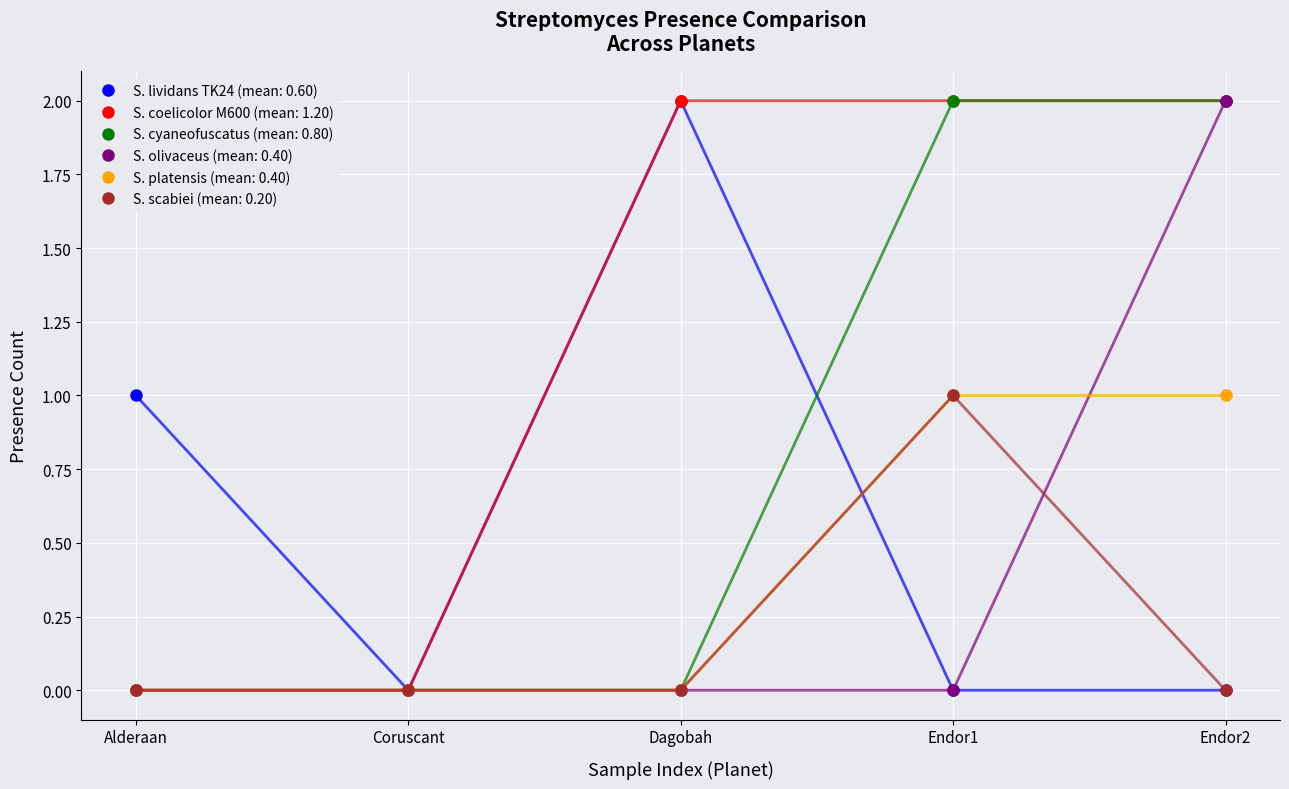

The value of S. lividans TK24 (mean: 0.60) at Dagobah is 2. True or false?

True